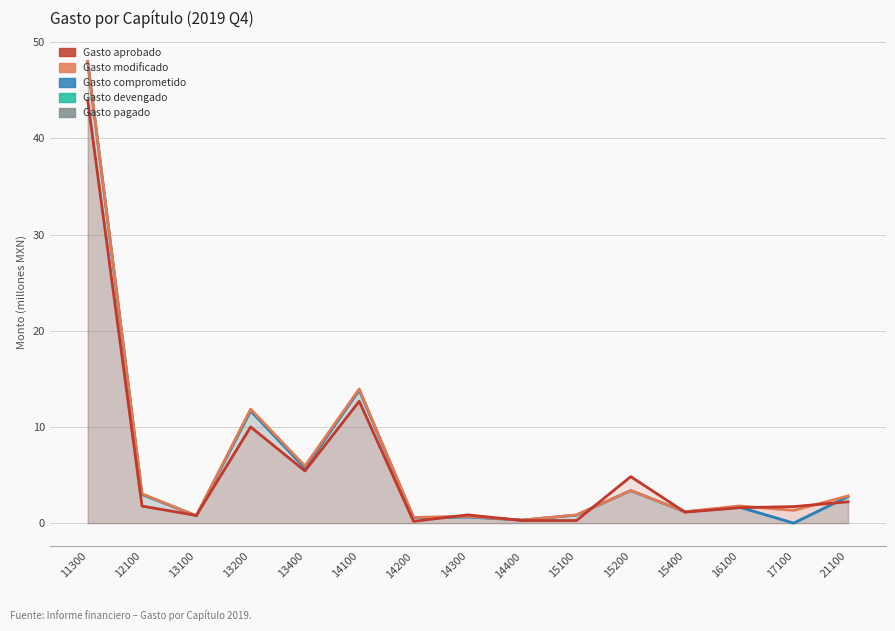

Rank the series by their maximum value, from highest to lowest.

Gasto modificado, Gasto pagado, Gasto devengado, Gasto comprometido, Gasto aprobado